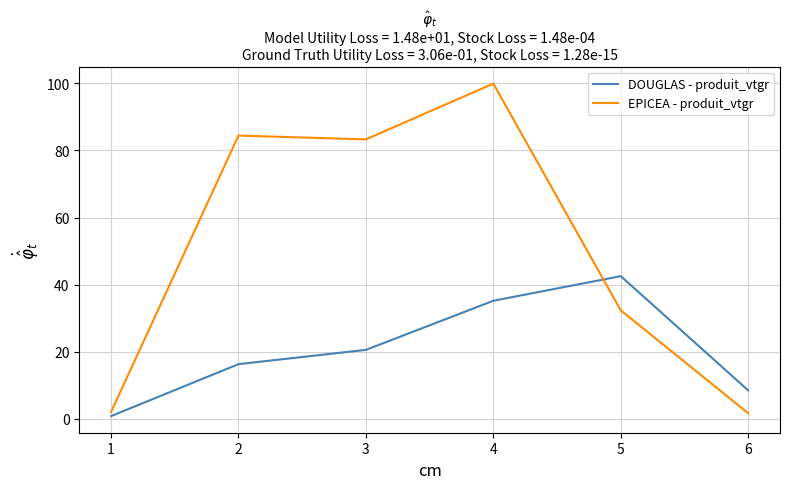

At which category is the sum across all series the highest?

4